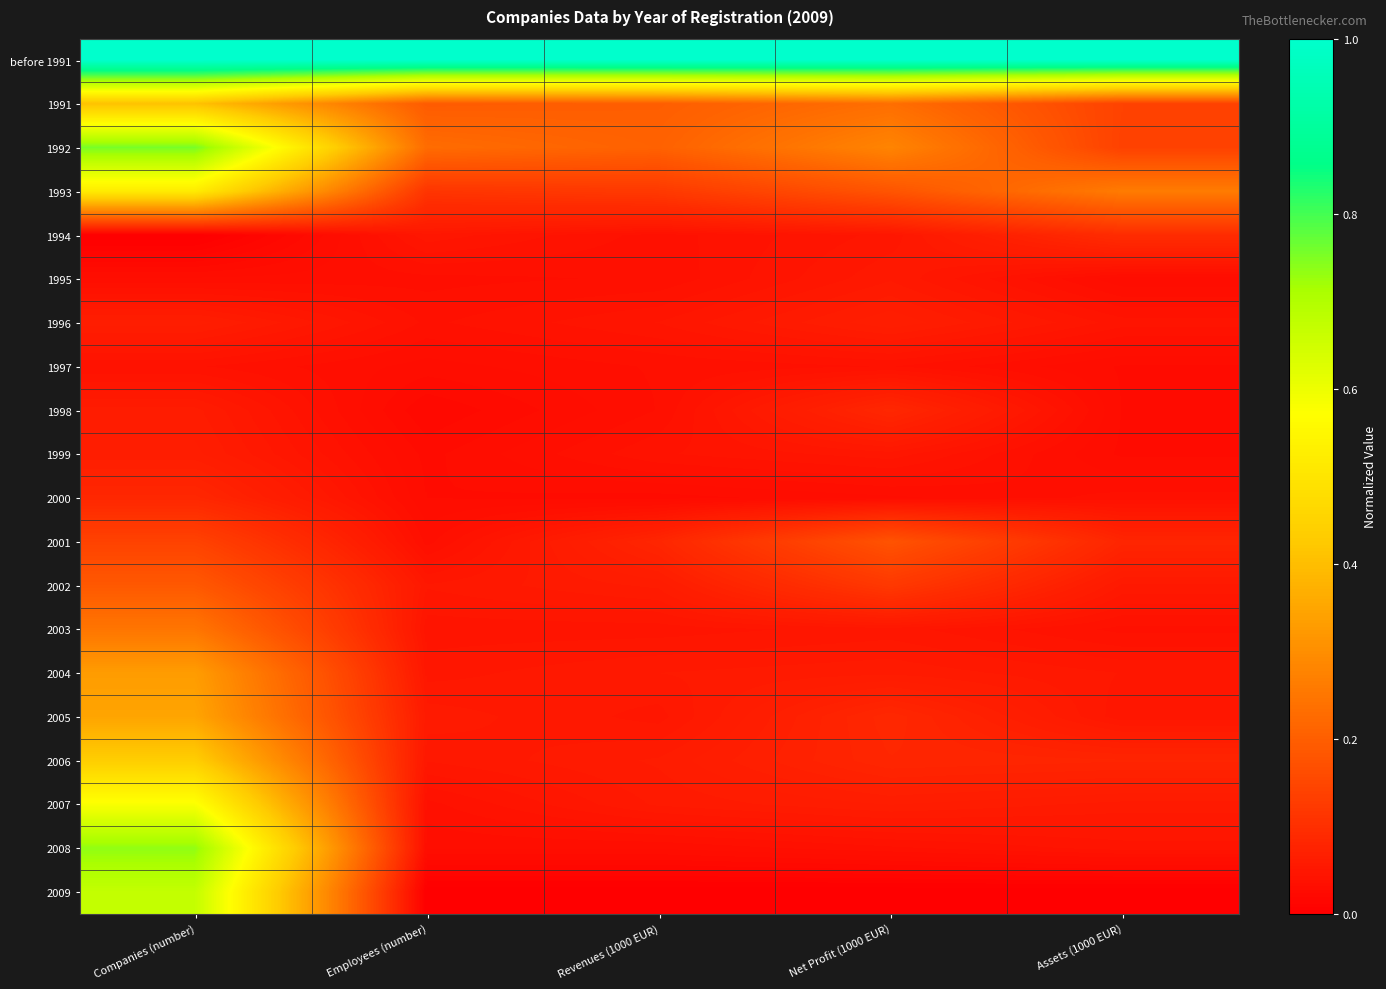

At which category is the sum across all series the highest?

Companies (number)